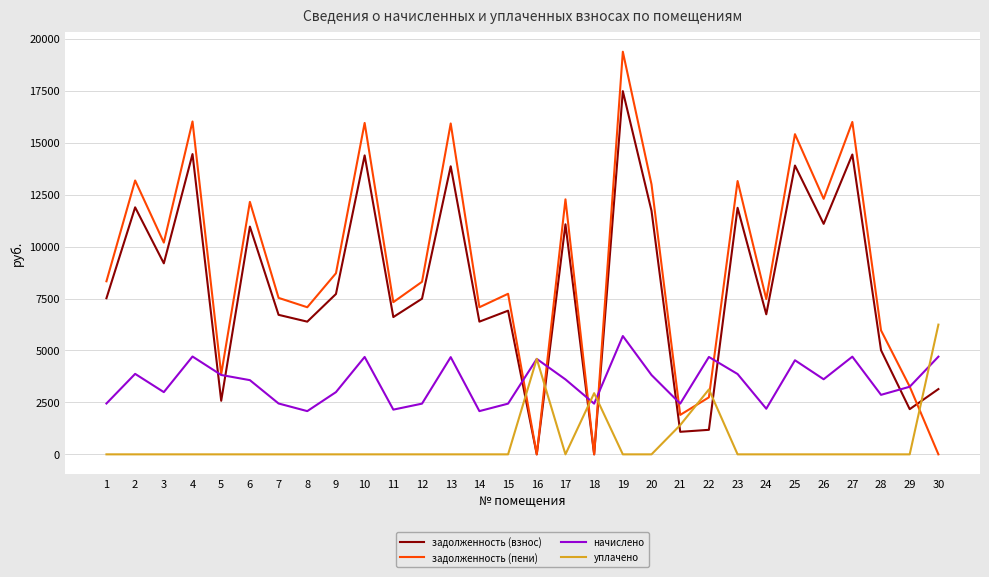

The value of задолженность (пени) at 23 is 13157.0. True or false?

True